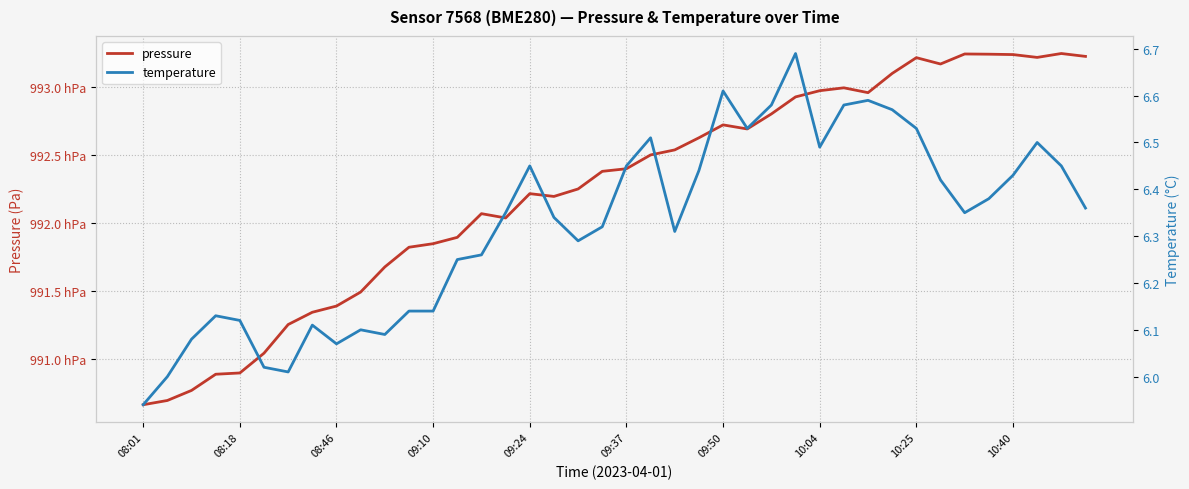

Which series has the largest range (max minus min)?

pressure